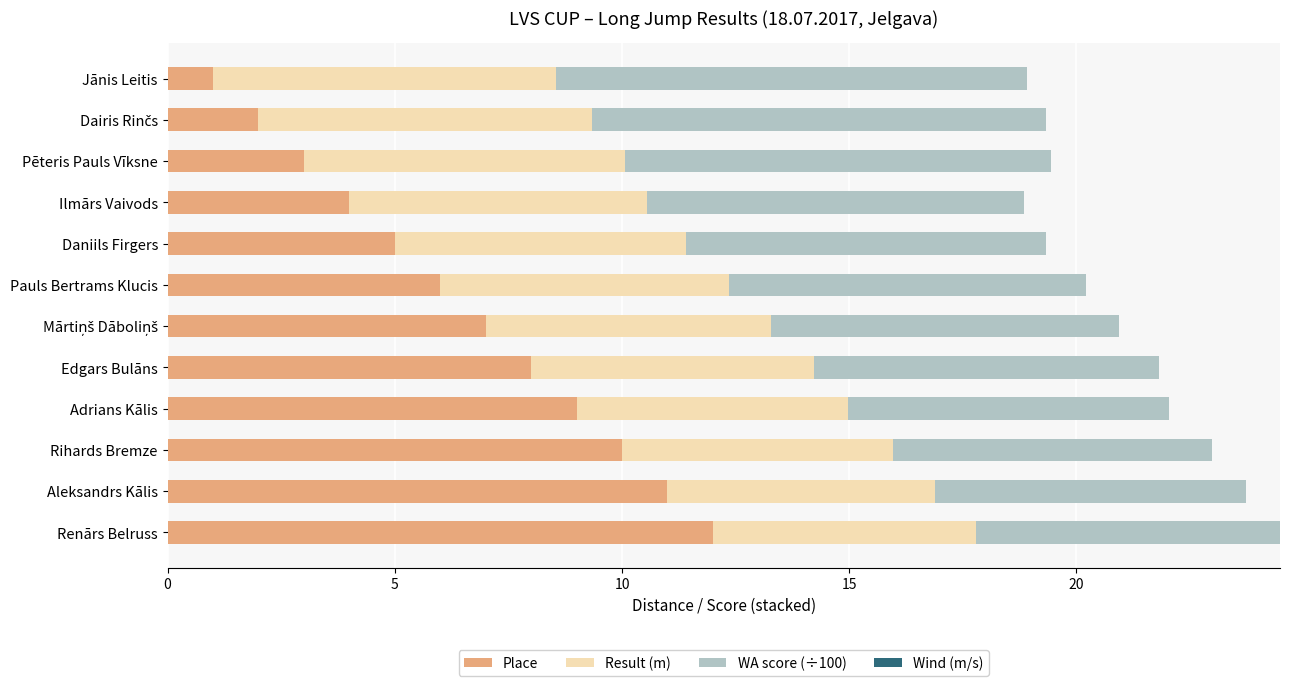

What is the sum of all Place values?

78.0